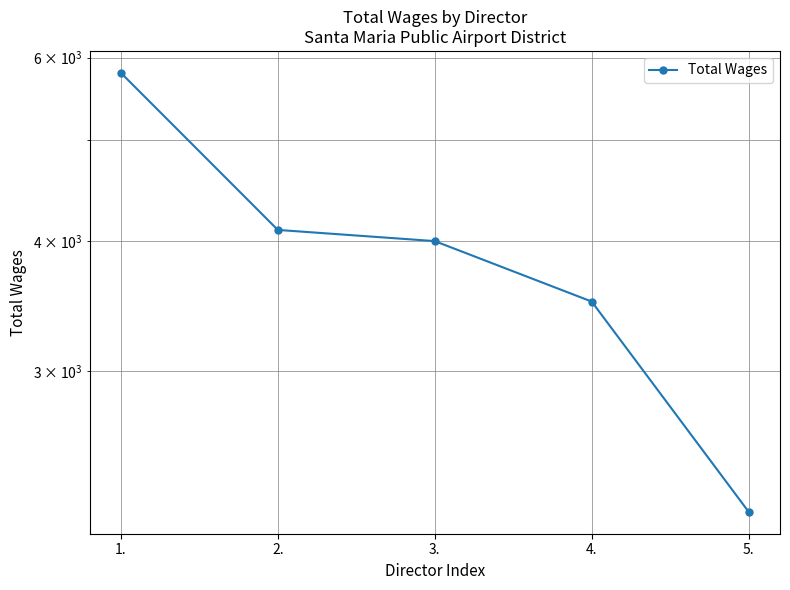

The chart shows a value of 2200 at 5.. True or false?

True